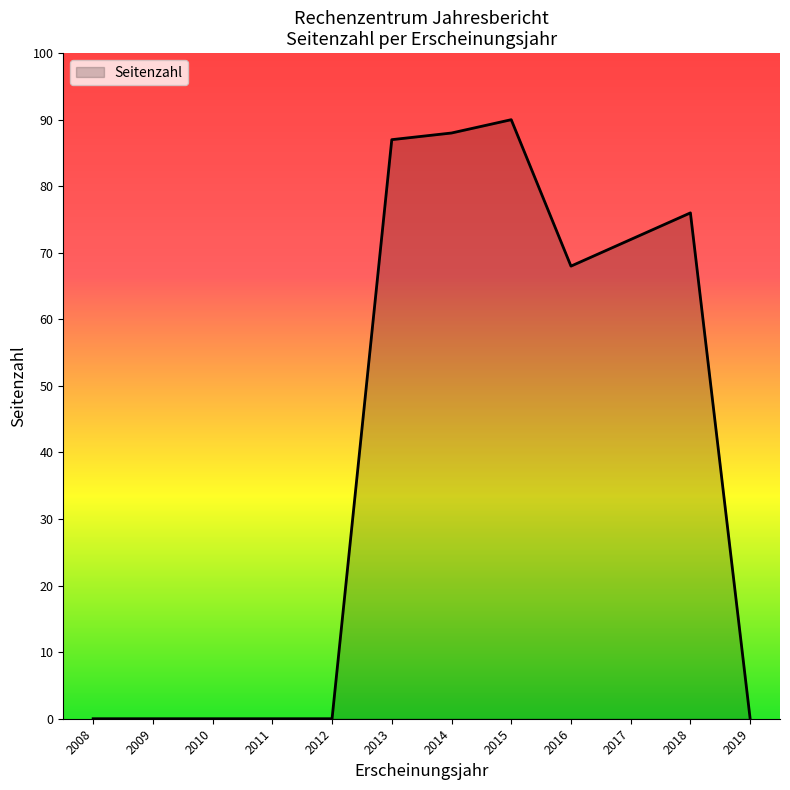

Is it true that the value at 2010 is 42?

False